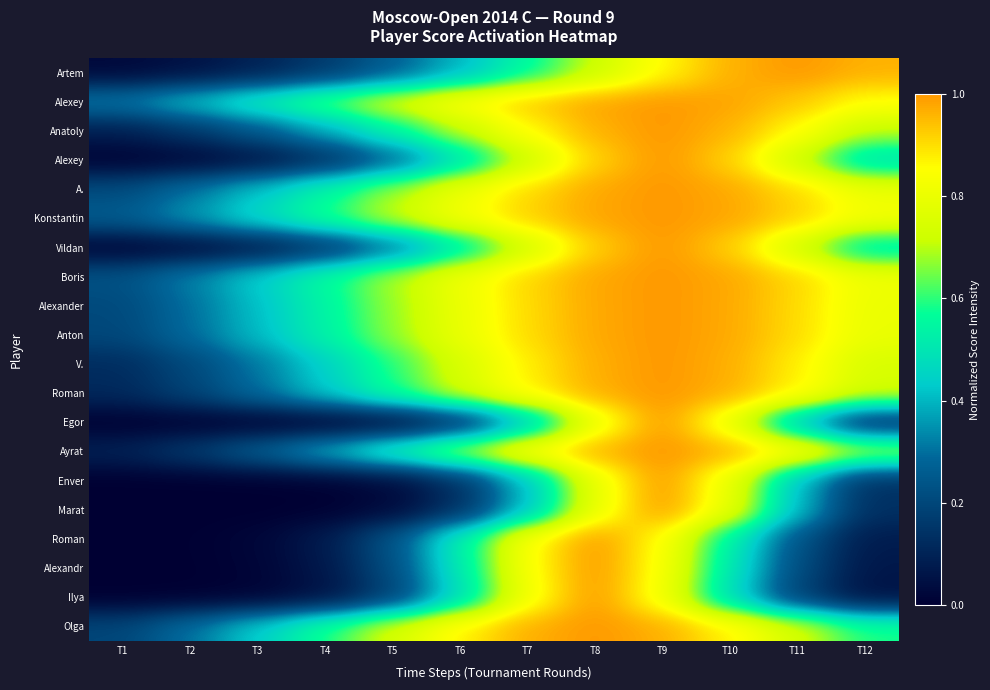

At which category does the chart reach its minimum across all series?

T1